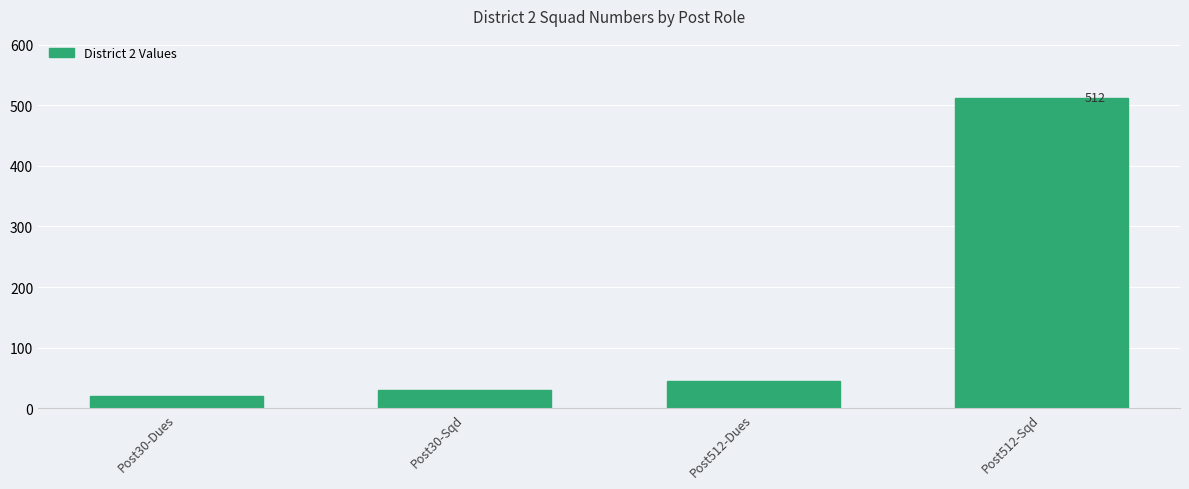

Where is the data nearest to the value 266?

Post512-Dues